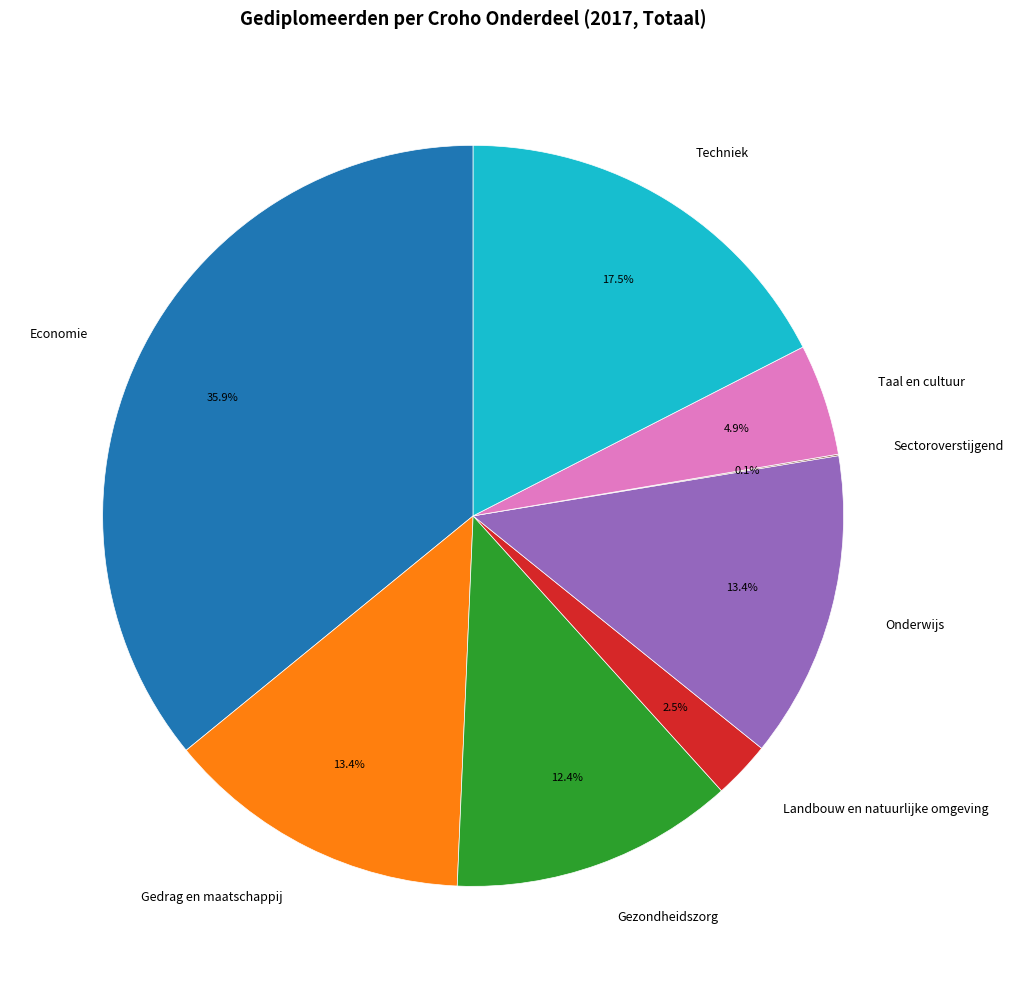

Combined, do Taal en cultuur and Gedrag en maatschappij account for over 50%?

No